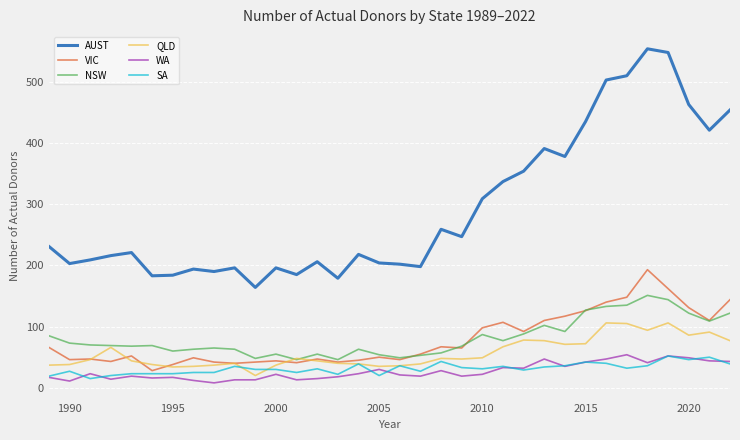

True or false: SA and NSW cross at least once.

False